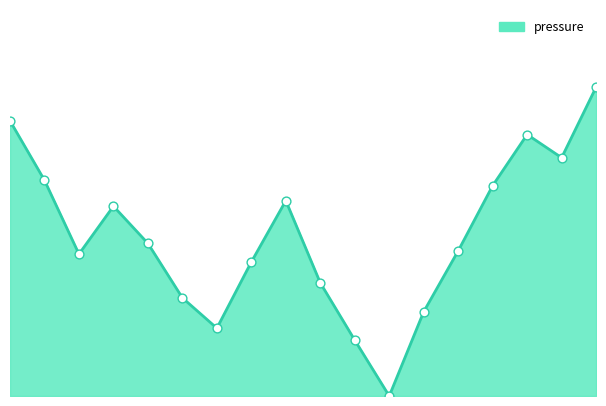

Is this an area chart (filled region under the line)?

Yes